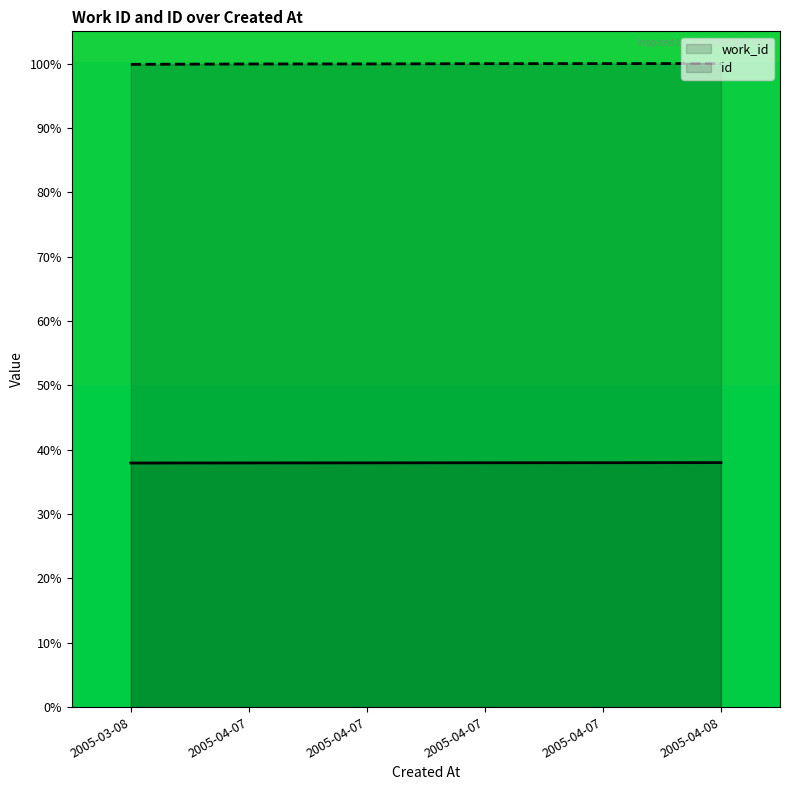

What are all the series names shown in the legend?

work_id, id